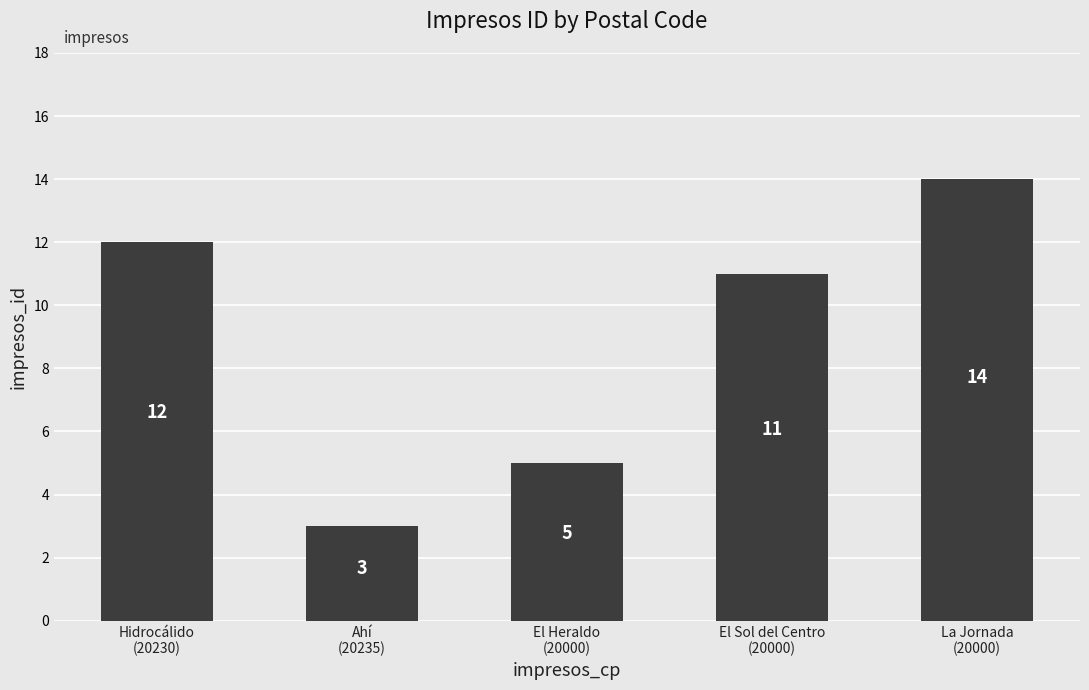

What is the change in value from El Heraldo
(20000) to La Jornada
(20000)?

+9